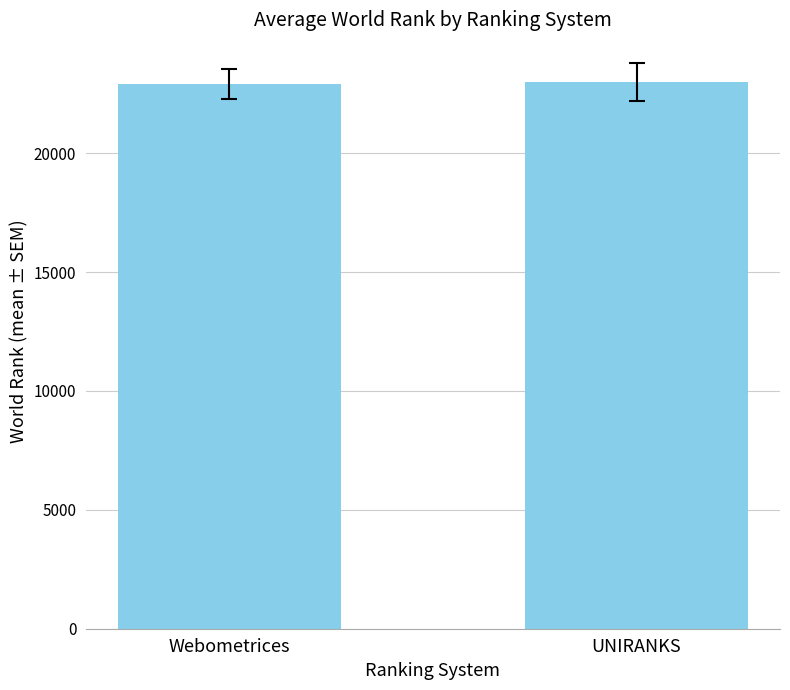

What is the ratio of the value at UNIRANKS to the value at Webometrices?

1.0